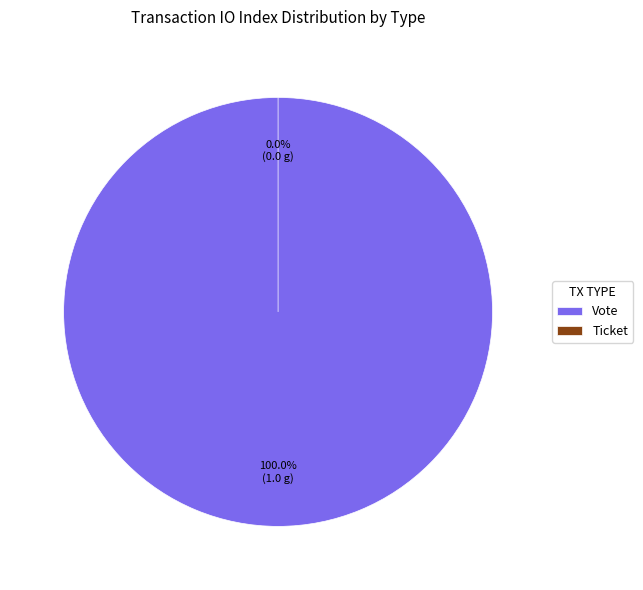

To the nearest percent, what percentage of the pie is Vote?

100%